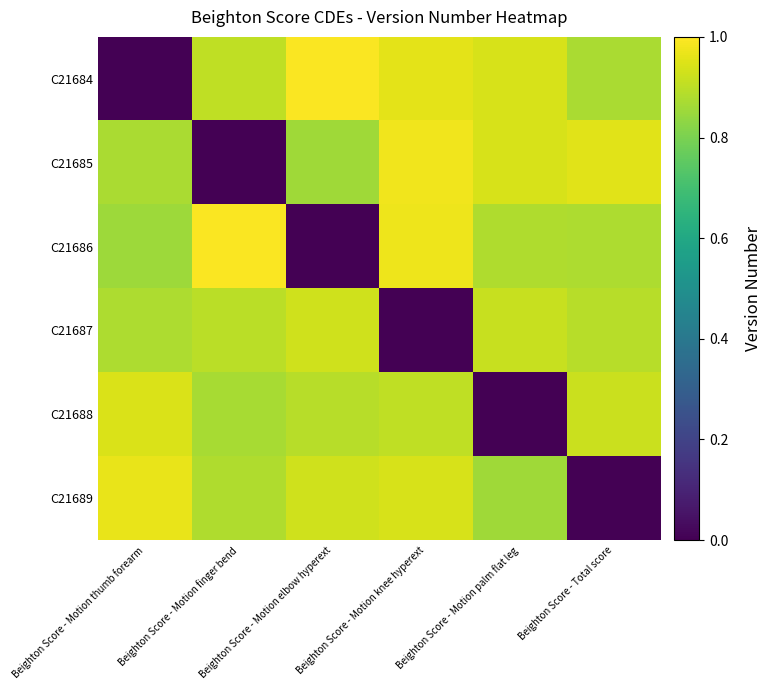

How many series are shown in this chart?

6